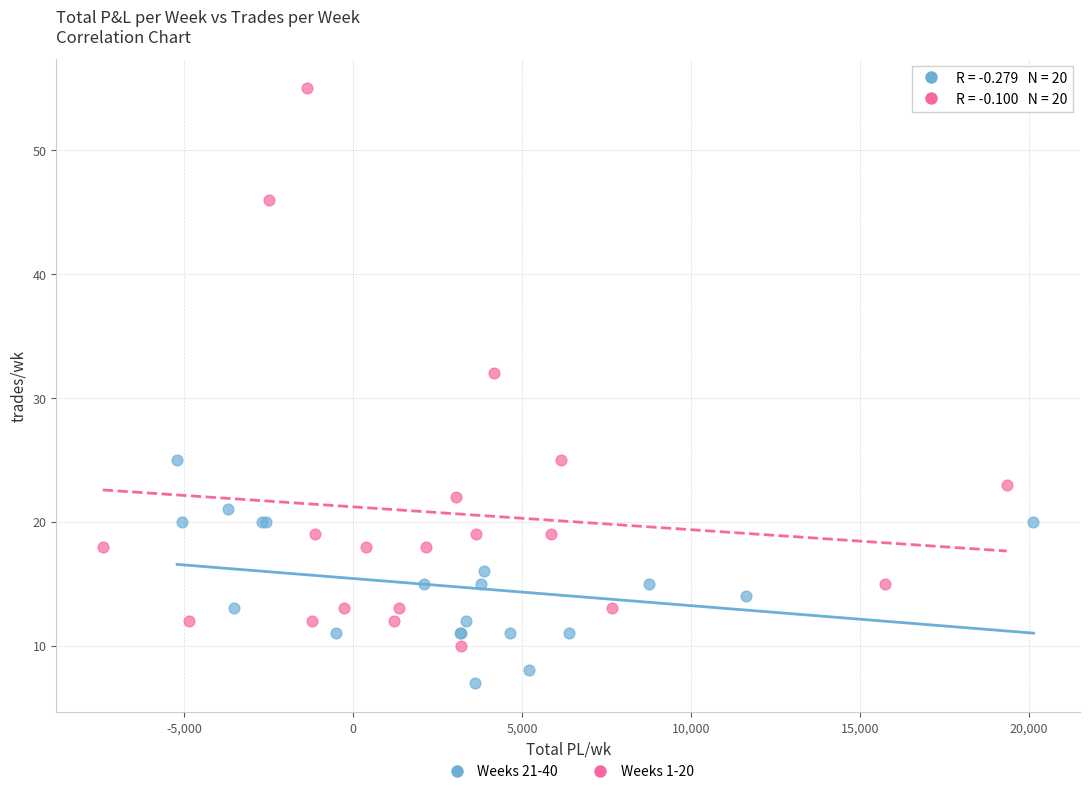

Which series has the widest spread of Y values?

Weeks 1-20